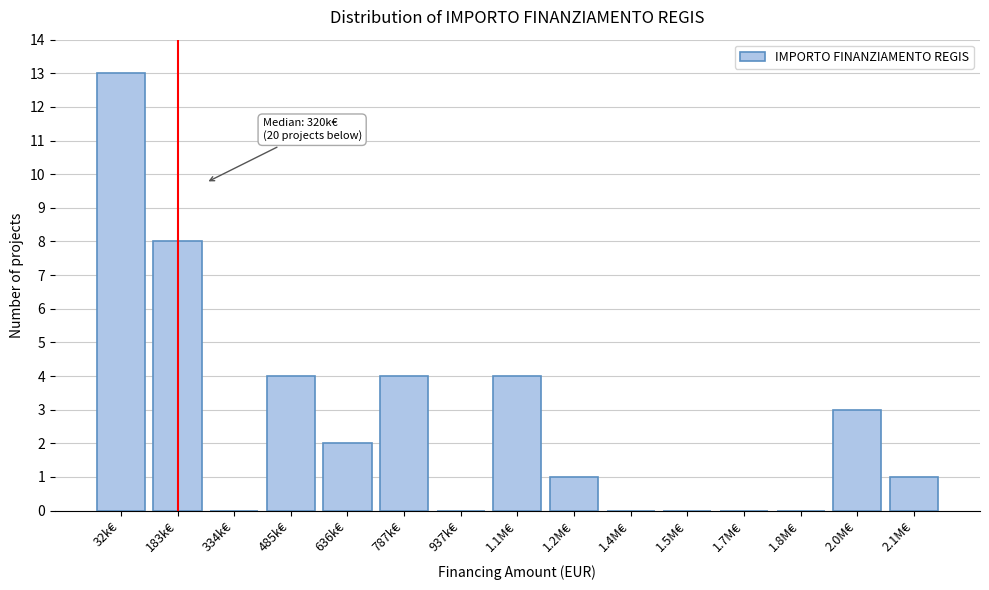

Reading right to left, what are all the values shown in this chart?

2.1M€=1	2.0M€=3	1.8M€=0	1.7M€=0	1.5M€=0	1.4M€=0	1.2M€=1	1.1M€=4	937k€=0	787k€=4	636k€=2	485k€=4	334k€=0	183k€=8	32k€=13